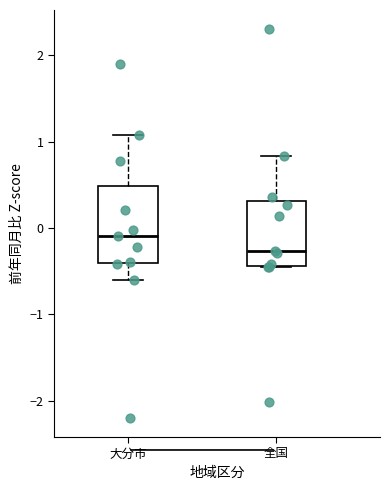

Where is the lower edge of the box for 大分市 on the y-axis? The values are not printed on the chart, so give them approximately, as read against the axis.

-0.4